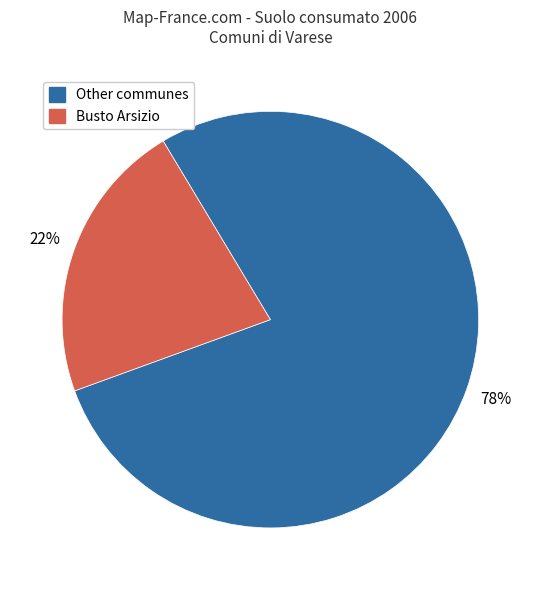

To the nearest percent, what is the difference between the Busto Arsizio and Other communes slice percentages?

56%